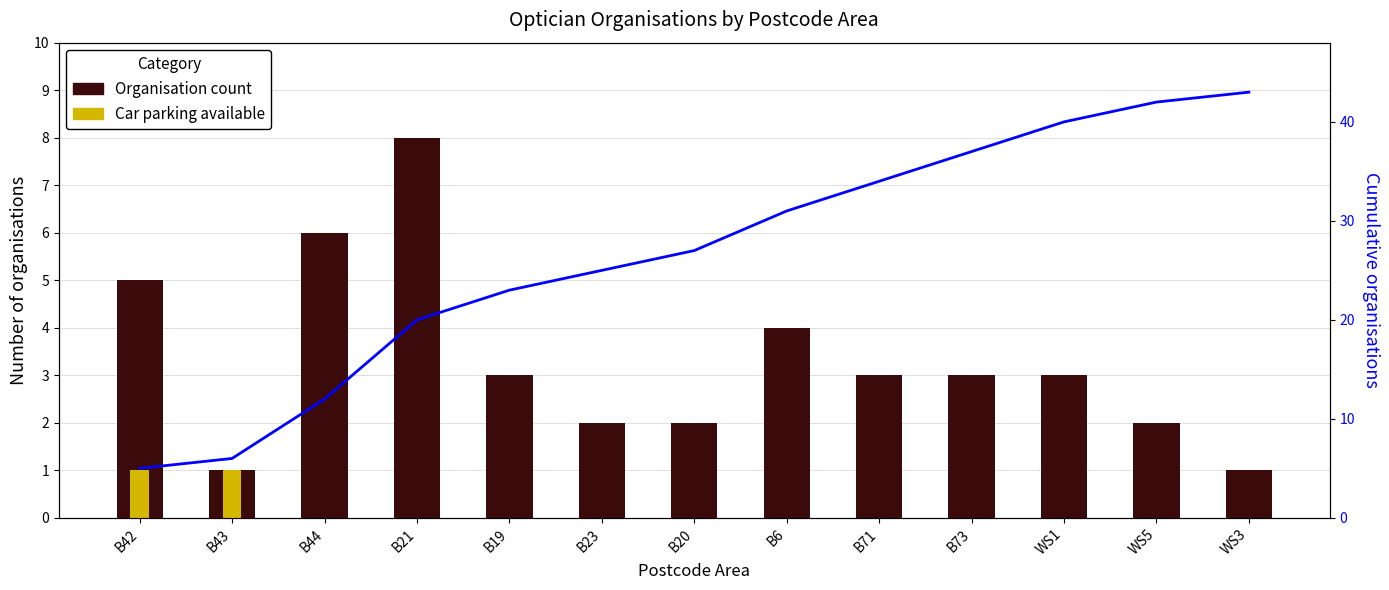

Which series has the largest range (max minus min)?

Cumulative organisations